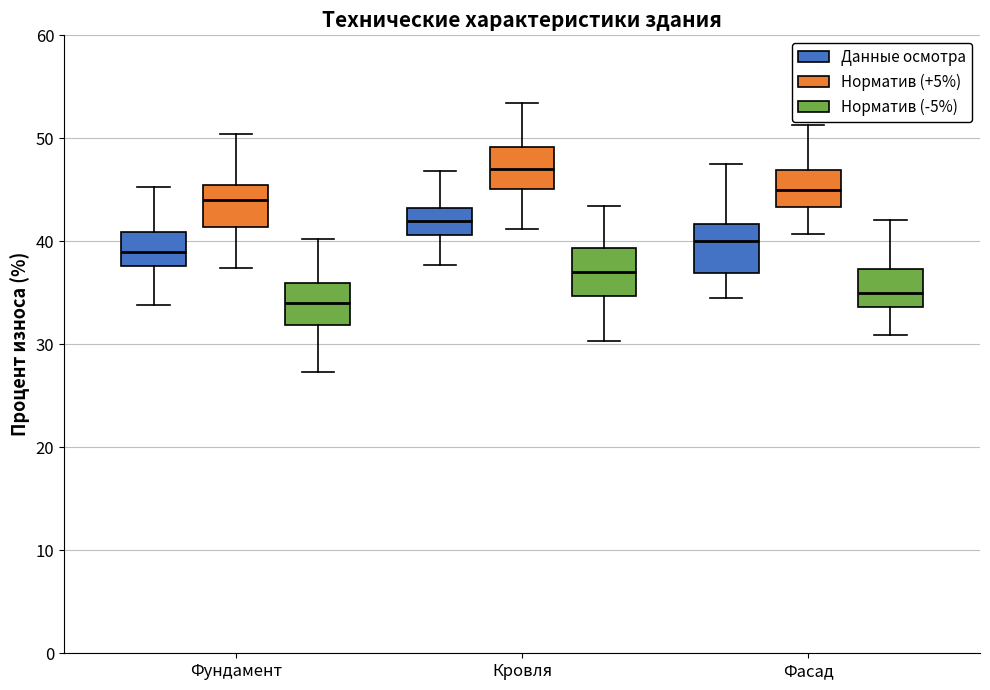

Reading left to right, transcribe this box plot: for each box, give where its median line is, the range the box spans, and where its two whiskers end, as read against the y-axis. The values are not printed on the chart, so give them approximately, as read against the axis.

Фундамент (Данные осмотра): median 39, box 38 to 41, whiskers 34 to 45
Фундамент (Норматив (+5%)): median 44, box 41 to 45, whiskers 37 to 50
Фундамент (Норматив (-5%)): median 34, box 32 to 36, whiskers 27 to 40
Кровля (Данные осмотра): median 42, box 41 to 43, whiskers 38 to 47
Кровля (Норматив (+5%)): median 47, box 45 to 49, whiskers 41 to 53
Кровля (Норматив (-5%)): median 37, box 35 to 39, whiskers 30 to 43
Фасад (Данные осмотра): median 40, box 37 to 42, whiskers 34 to 47
Фасад (Норматив (+5%)): median 45, box 43 to 47, whiskers 41 to 51
Фасад (Норматив (-5%)): median 35, box 34 to 37, whiskers 31 to 42